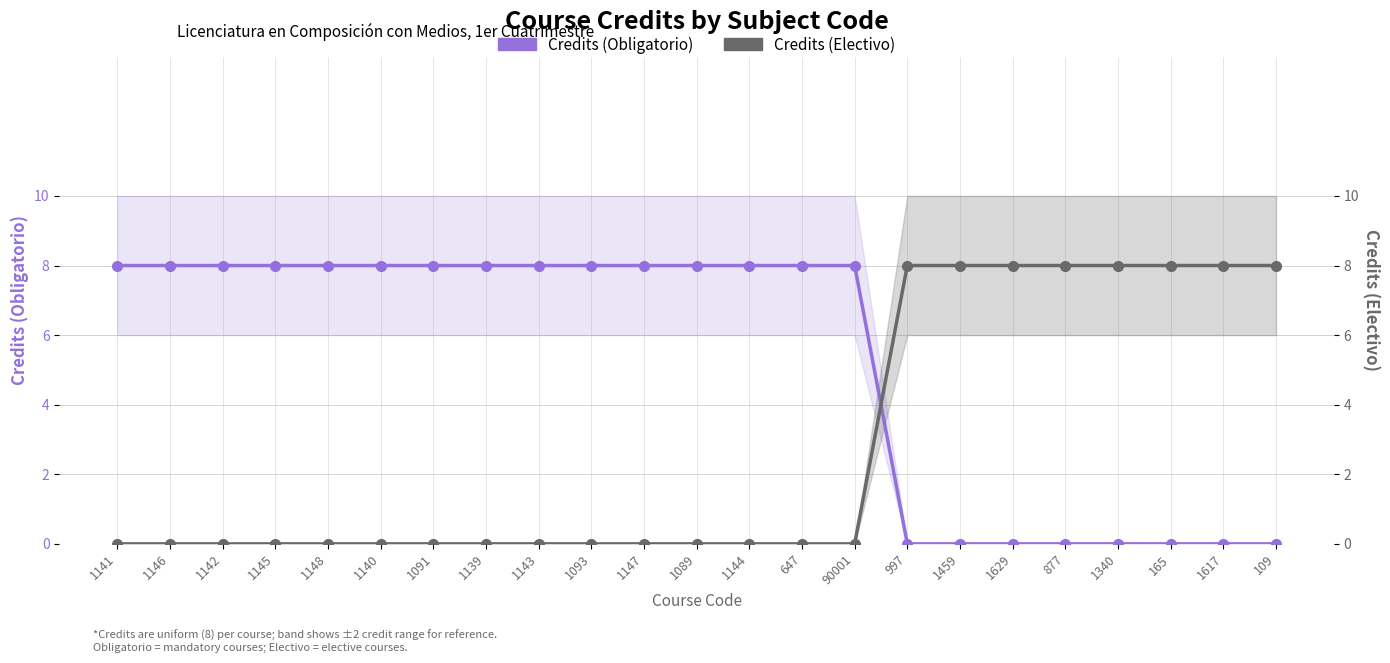

Which series has the largest range (max minus min)?

Credits (Obligatorio)